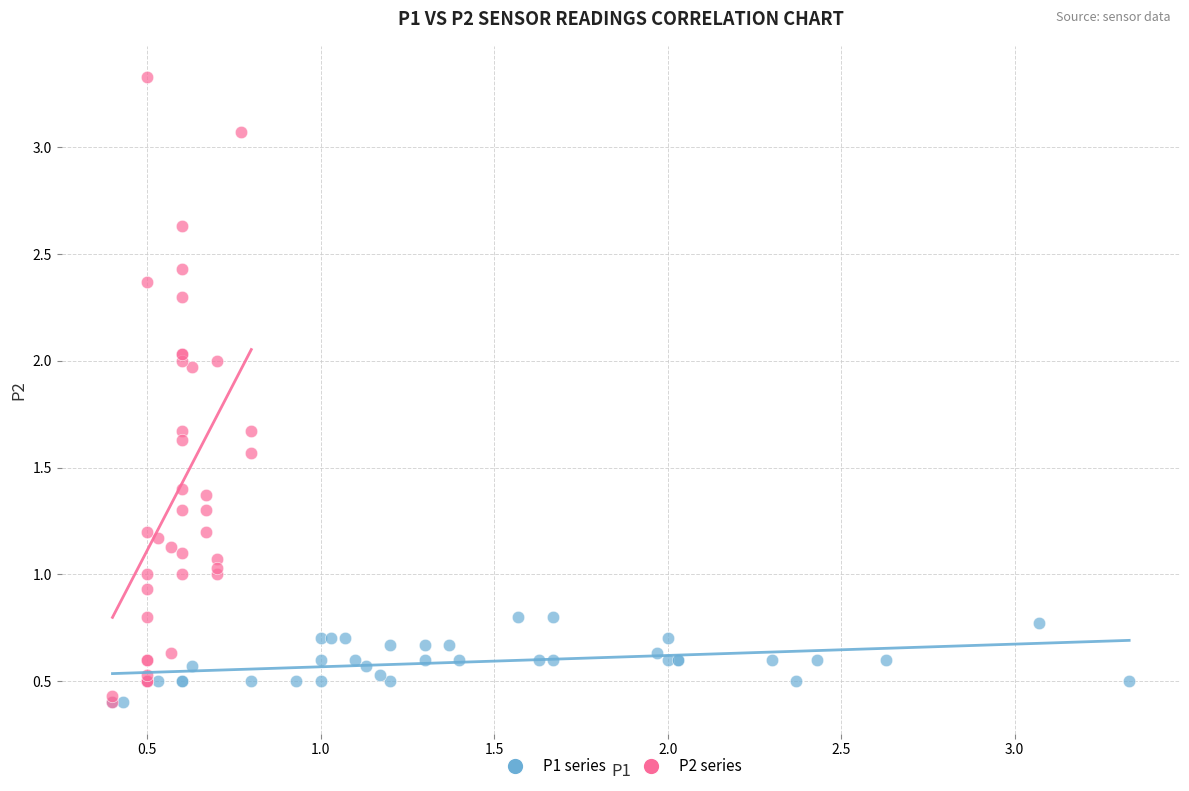

Which series has the widest spread of Y values?

P2 series